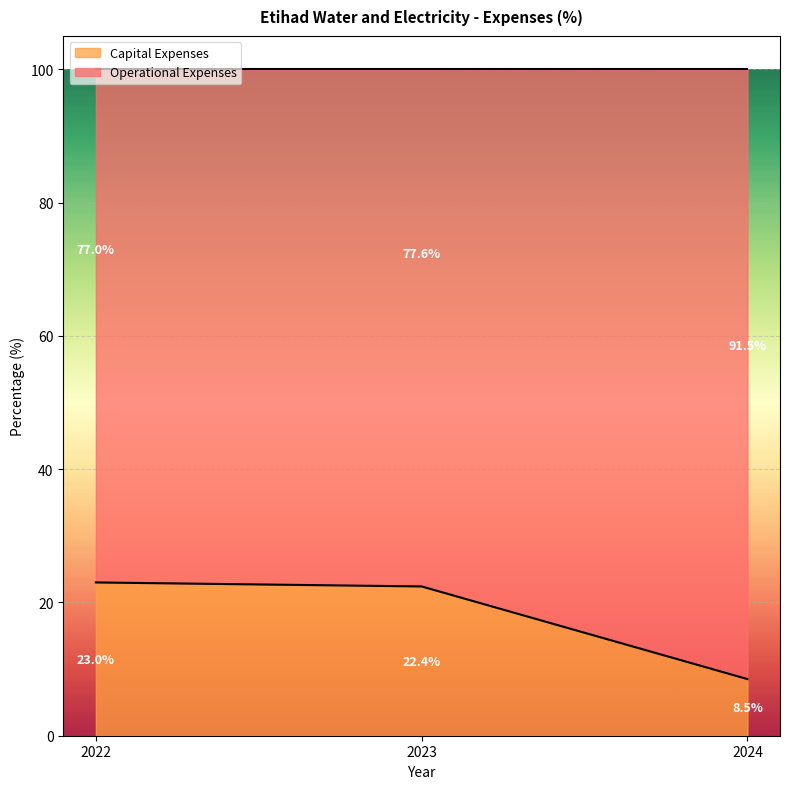

Is it true that the value at 2023 is 22.4?

True